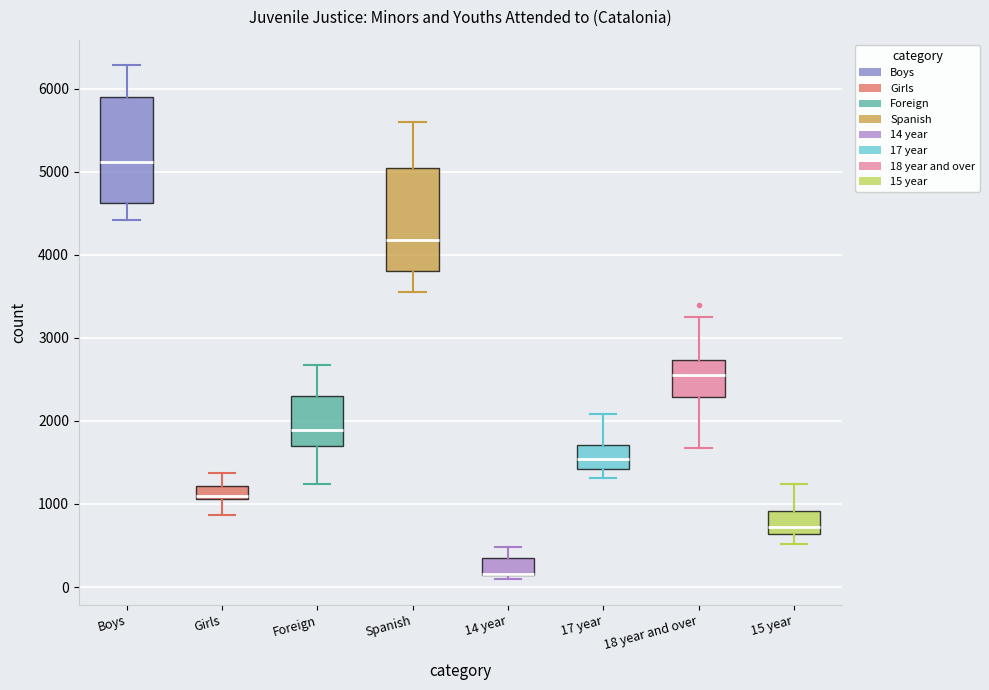

Reading left to right, read every box against the y-axis: the position of its median line, the range the box covers, and the ends of its whiskers. The values are not printed on the chart, so give them approximately, as read against the axis.

Boys: median 5100, box 4600 to 5900, whiskers 4400 to 6300
Girls: median 1100 (just above the box's lower edge), box 1100 to 1200, whiskers 900 to 1400
Foreign: median 1900, box 1700 to 2300, whiskers 1200 to 2700
Spanish: median 4200, box 3800 to 5000, whiskers 3600 to 5600
14 year: median 200 (drawn on the box's lower edge), box 100 to 300, whiskers 100 (just below the box's lower edge) to 500
17 year: median 1500, box 1400 to 1700, whiskers 1300 to 2100
18 year and over: median 2600, box 2300 to 2700, whiskers 1700 to 3300
15 year: median 700, box 600 to 900, whiskers 500 to 1200